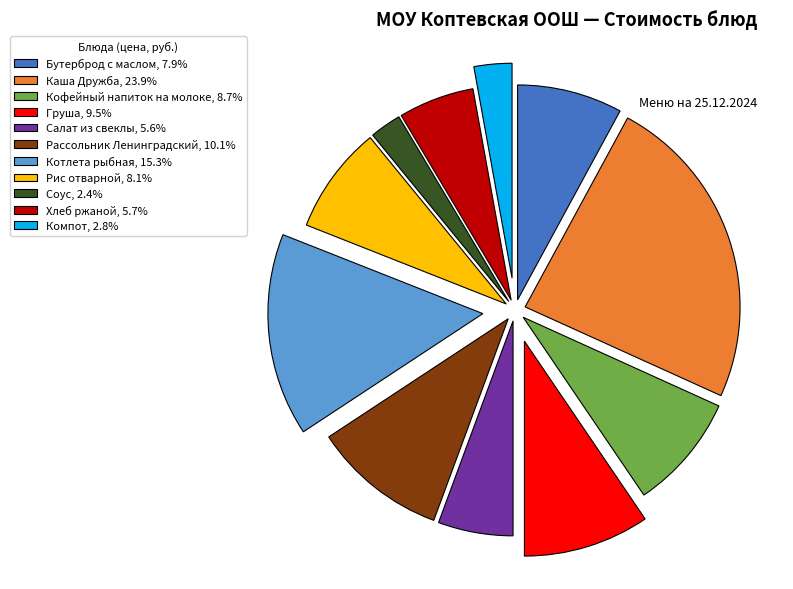

The Хлеб ржаной slice represents 12% of the pie. True or false?

False